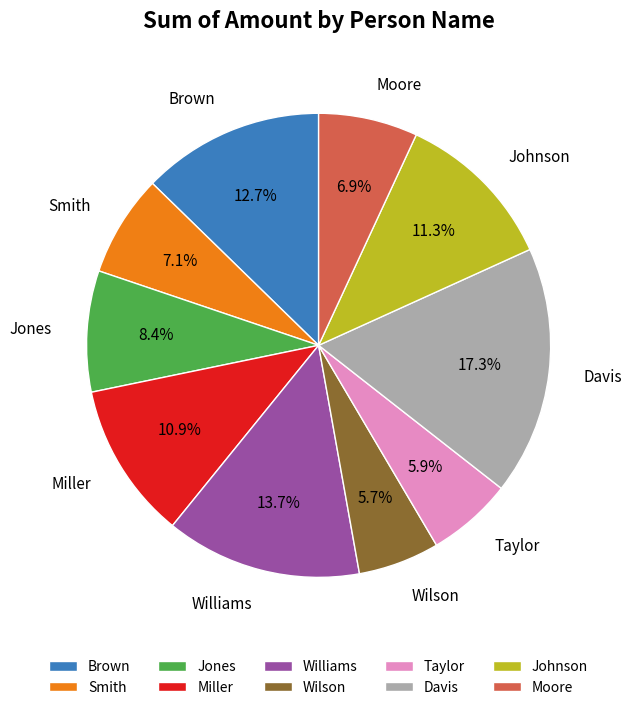

Approximately how many times larger is the value at Wilson compared to Miller?

0.5